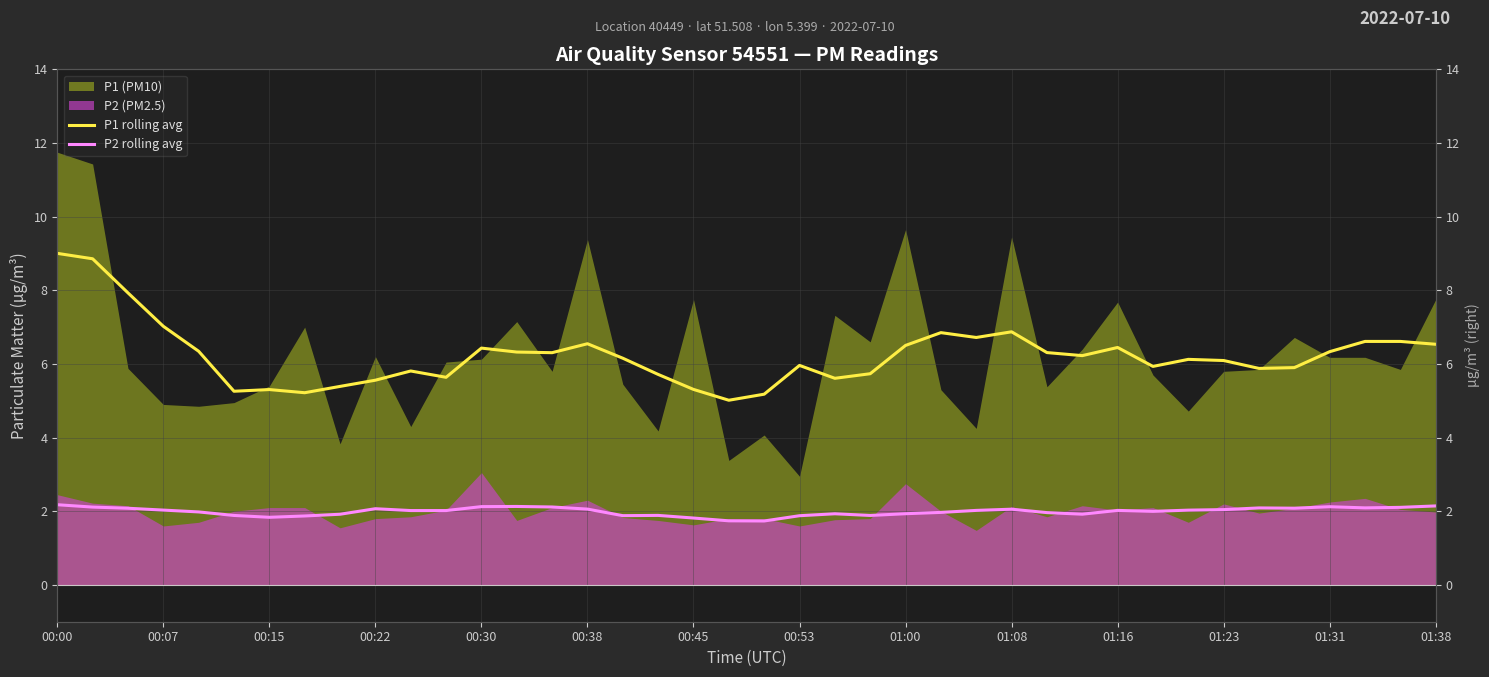

What is the maximum value for P1 rolling avg?

9.0